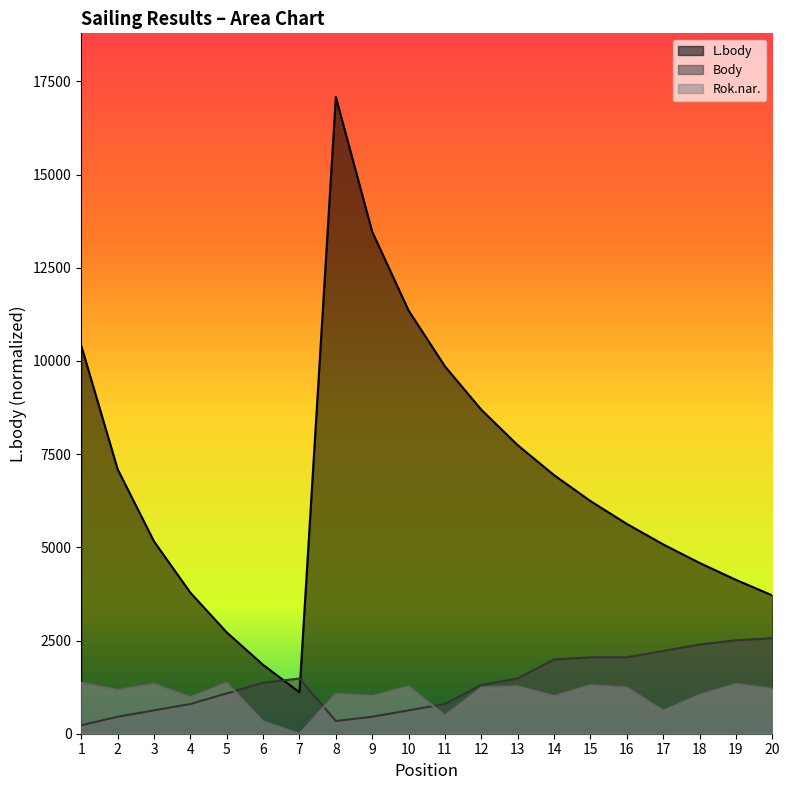

What is the value of the L.body point at the 15th from the left?

6242.0